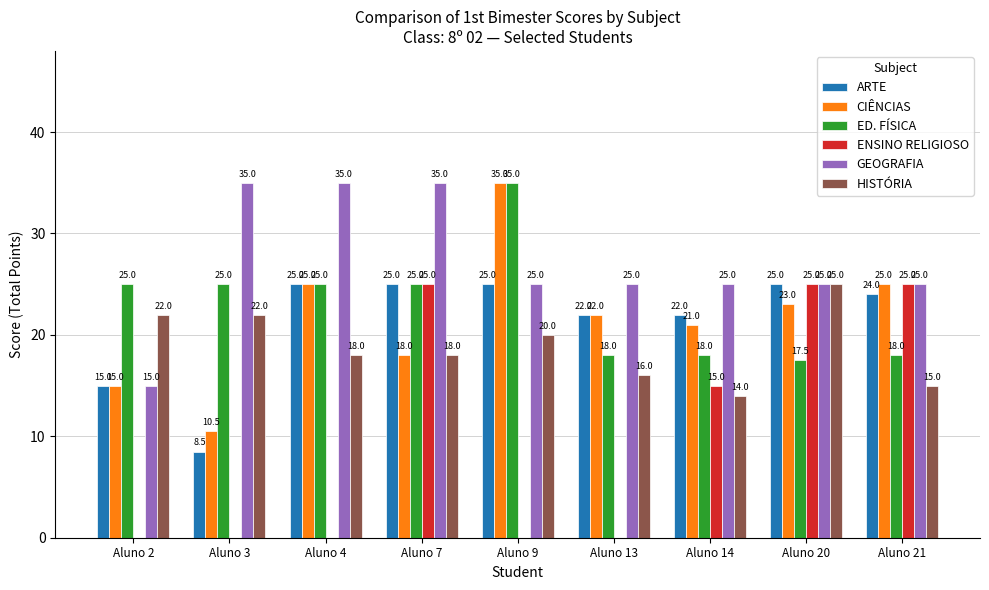

What is the approximate value of ARTE at Aluno 9?

25.0